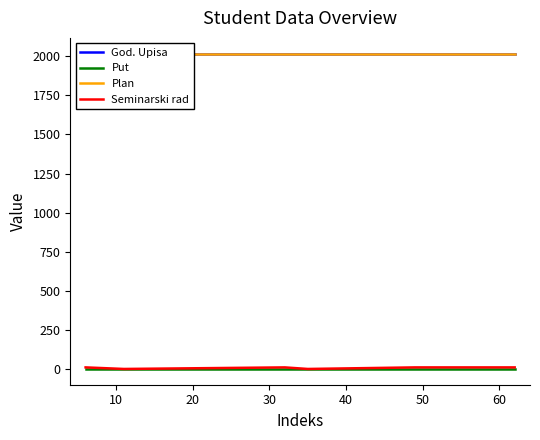

True or false: Plan has more than 1 points higher than both neighbors.

False